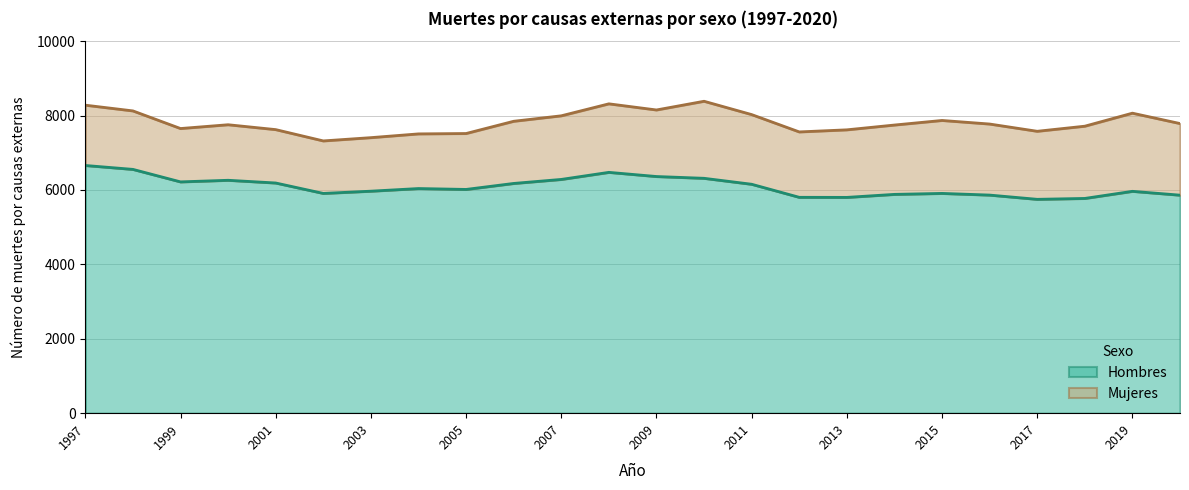

The chart shows a value of 5861 at 2020. True or false?

True